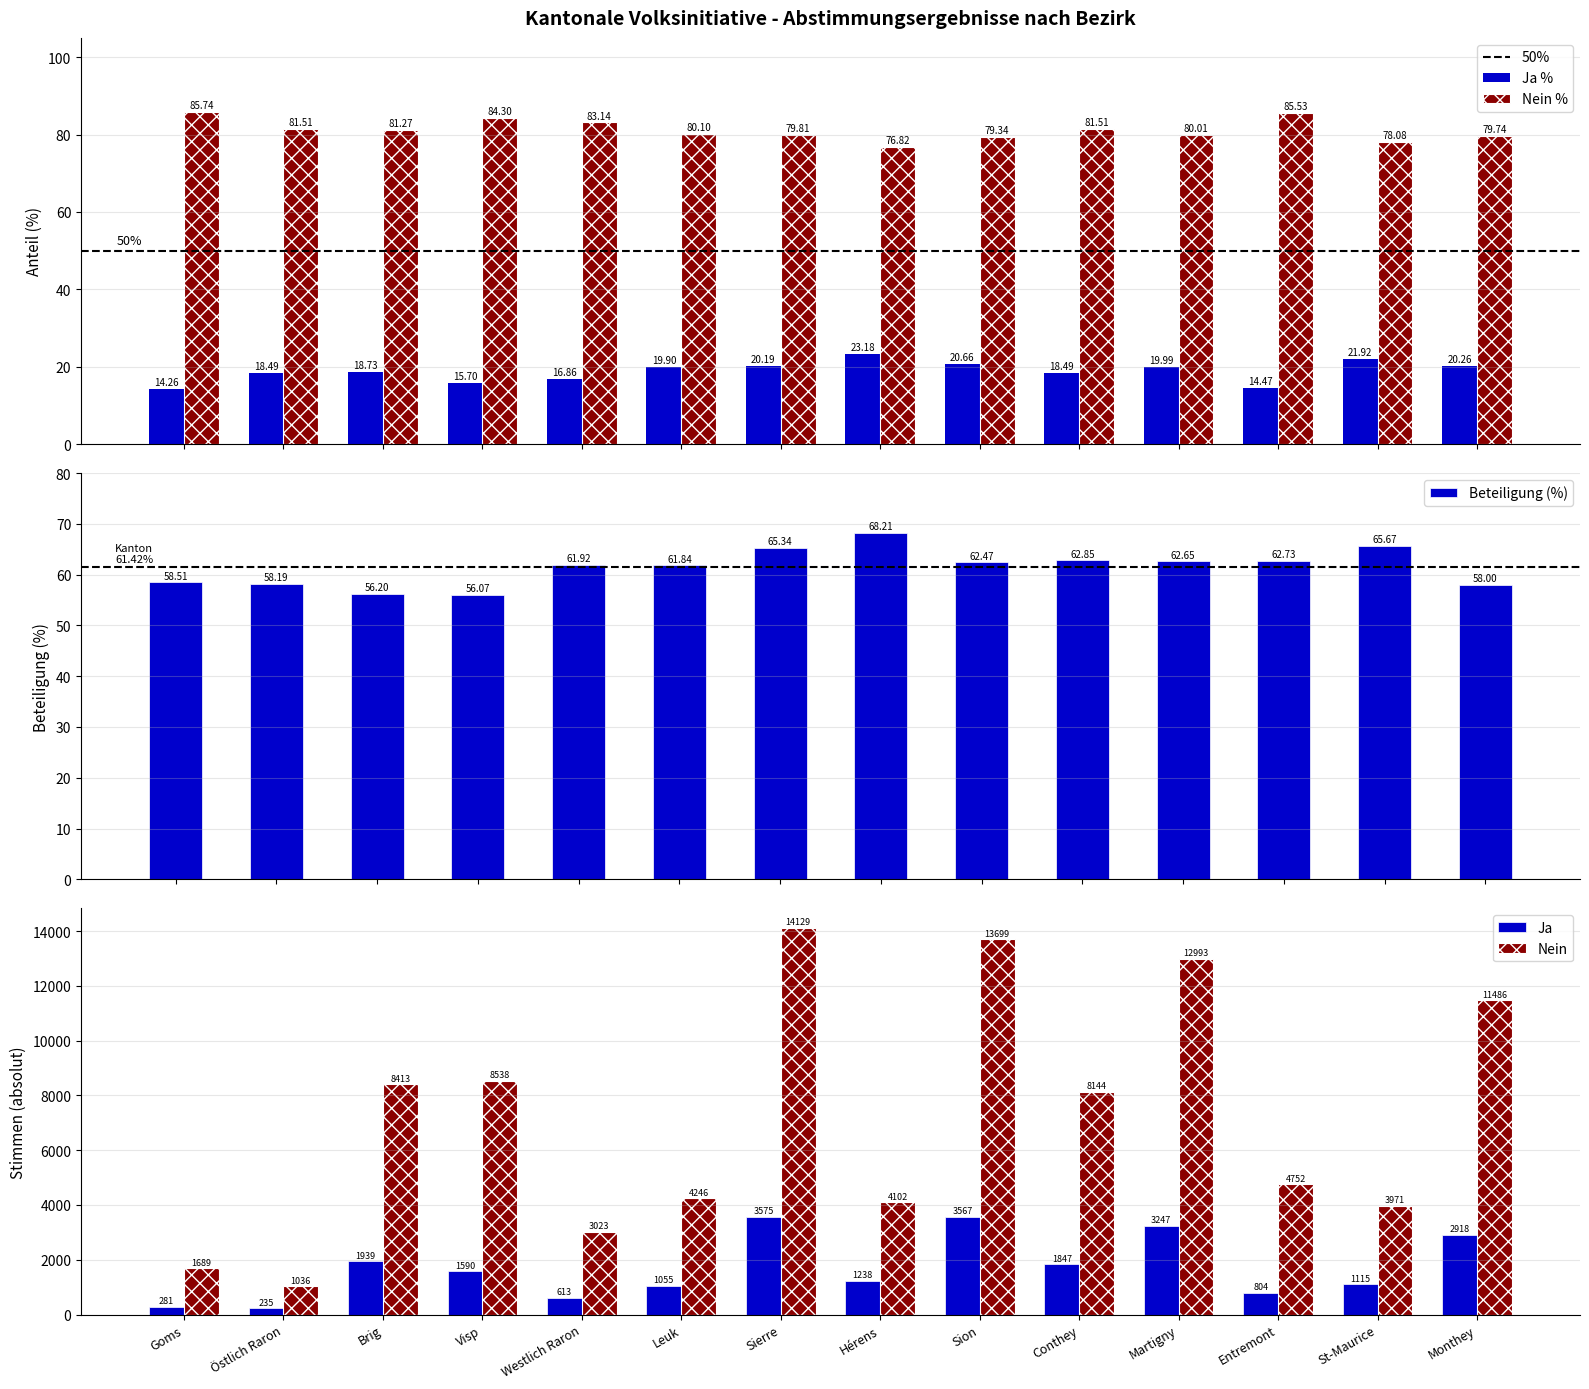

Between Goms and Conthey, which is larger?

Conthey